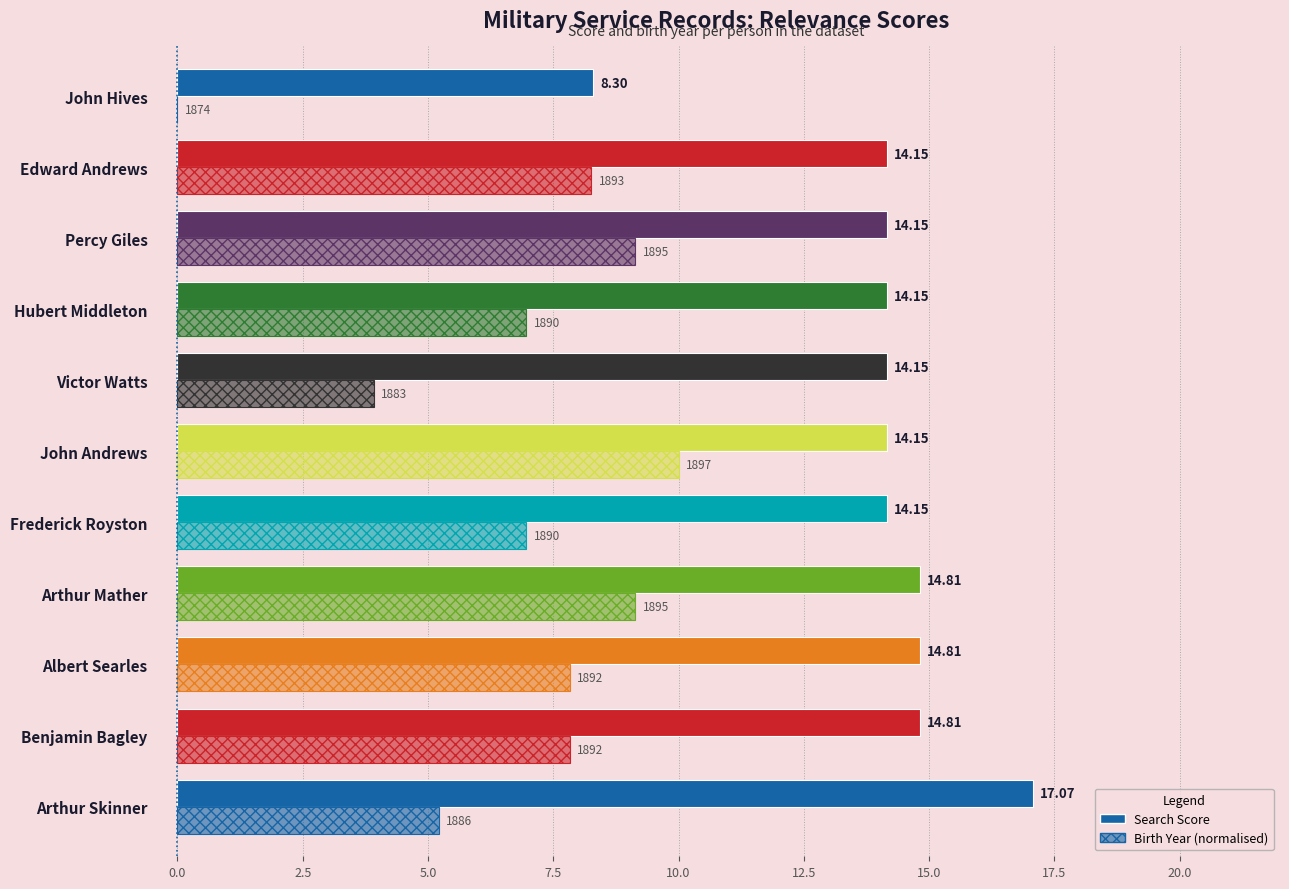

How many values in the Birth Year (normalised) series exceed 7?

6